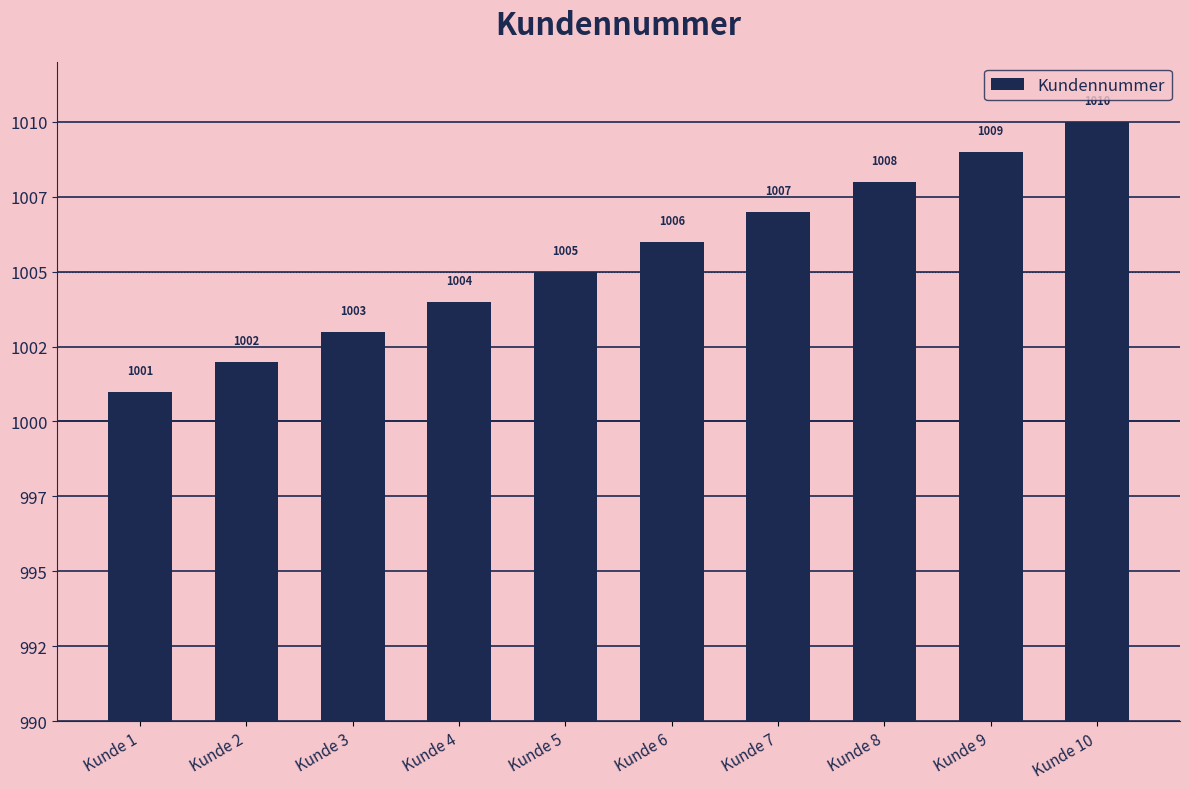

Reading right to left, extract all data points from this chart.

Kunde 10=1010	Kunde 9=1009	Kunde 8=1008	Kunde 7=1007	Kunde 6=1006	Kunde 5=1005	Kunde 4=1004	Kunde 3=1003	Kunde 2=1002	Kunde 1=1001